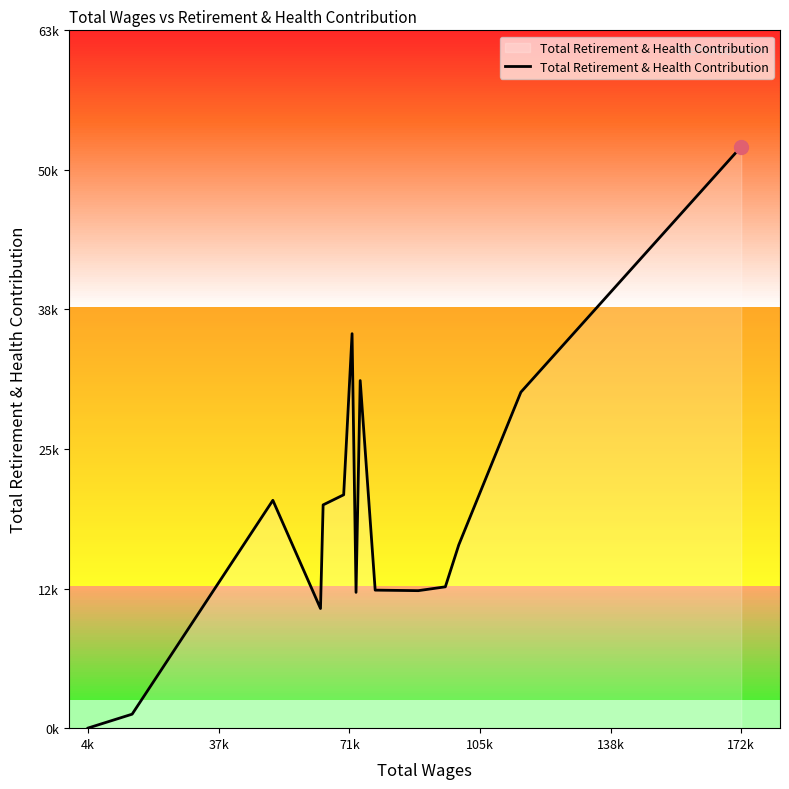

Reading right to left, extract all data points from this chart.

52795	30504	16642	12832	12484	12531	31558	12329	35814	21187	20270	10862	20685	1270	12